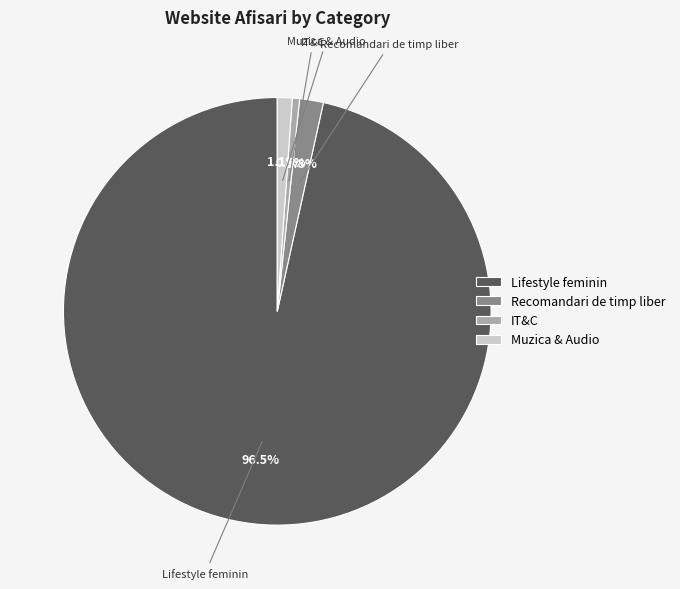

To the nearest percent, what is the average slice percentage?

25%